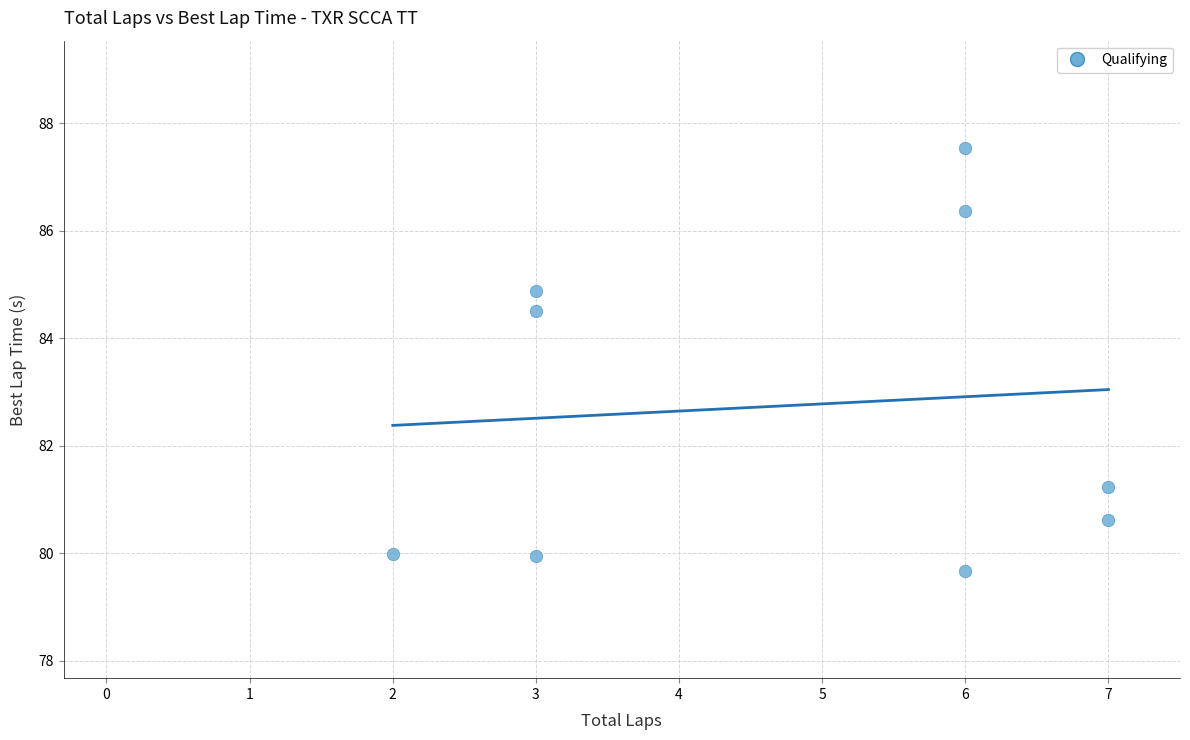

What is the average Y value?

82.8